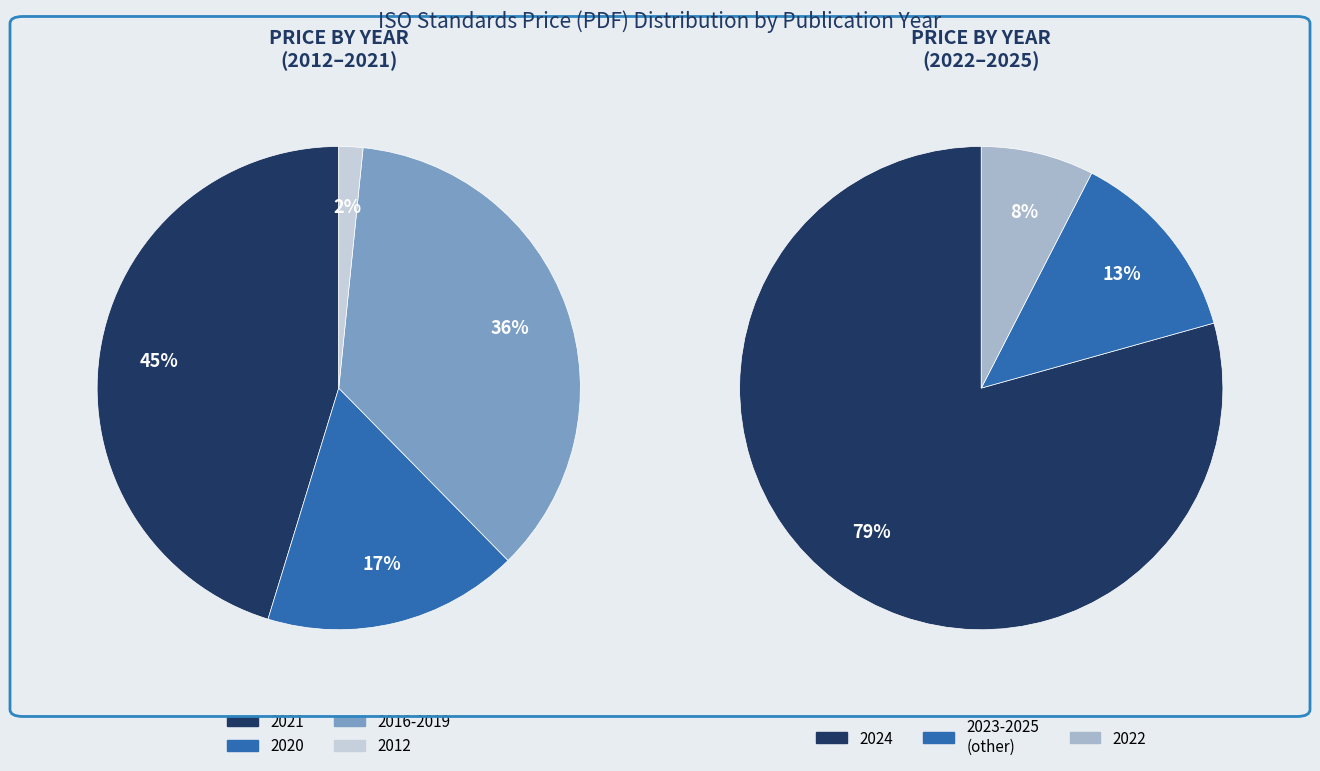

Does any single category account for the majority?

No